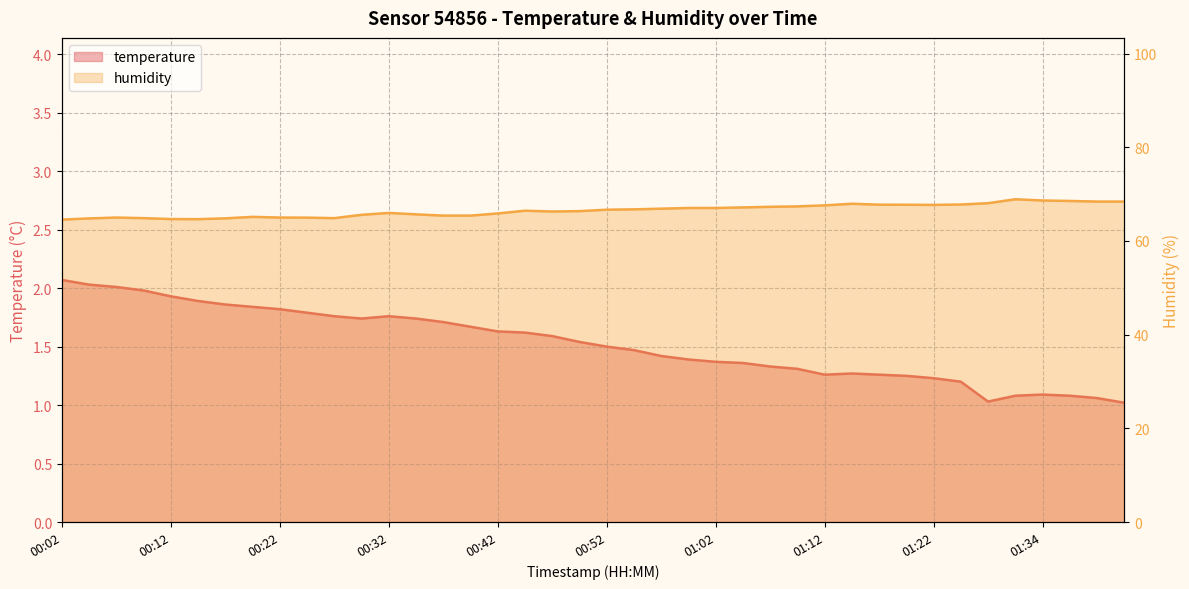

The humidity series shows 110.3 at 00:17. True or false?

False